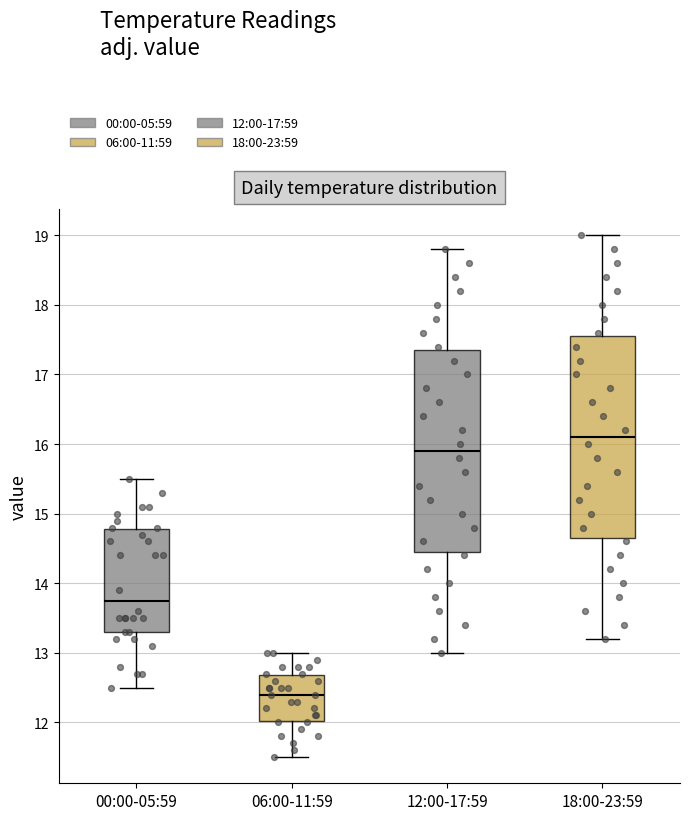

Which box has the lowest median line?

06:00-11:59